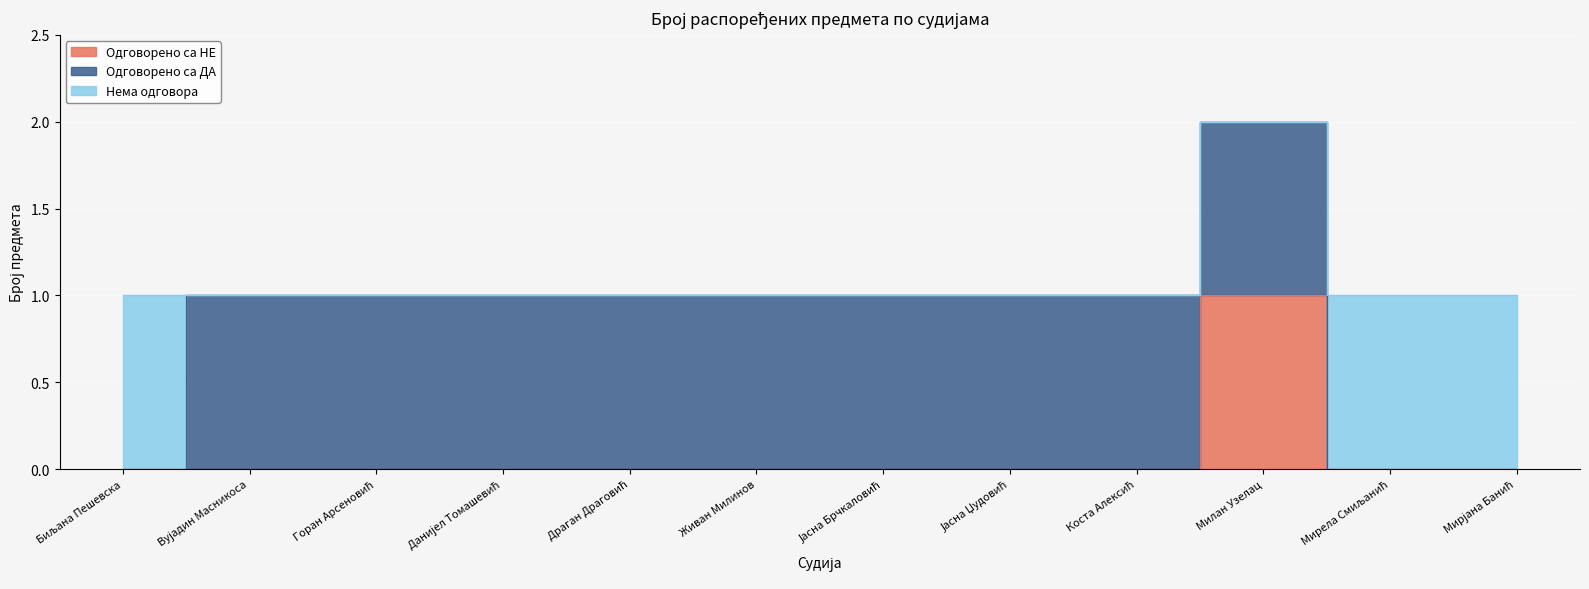

Rank the series by their maximum value, from lowest to highest.

Одговорено са НЕ, Одговорено са ДА, Нема одговора